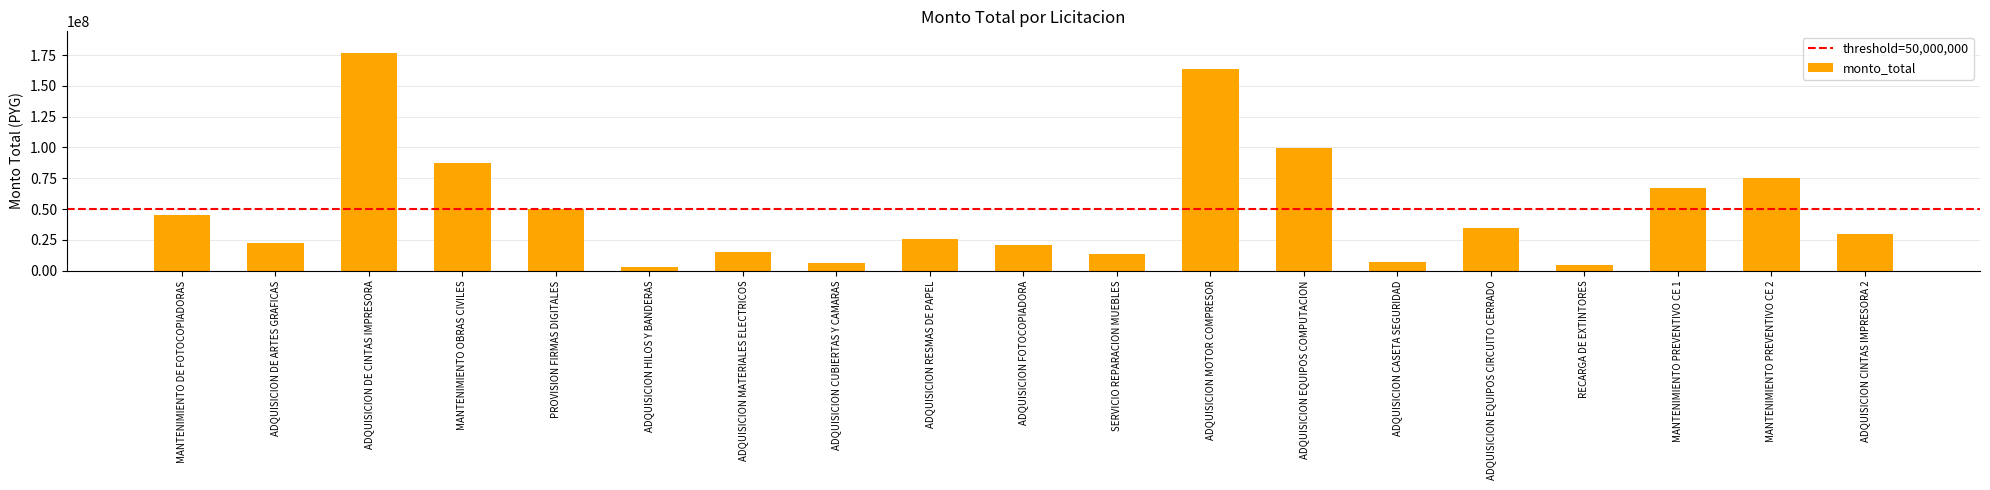

Between ADQUISICION FOTOCOPIADORA and ADQUISICION MATERIALES ELECTRICOS, which is larger?

ADQUISICION FOTOCOPIADORA